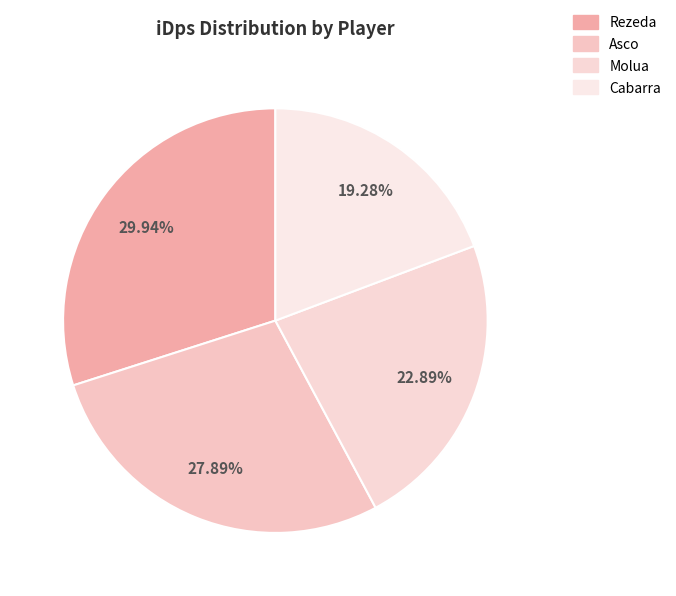

To the nearest percent, what is the combined percentage of Molua and Cabarra?

42%